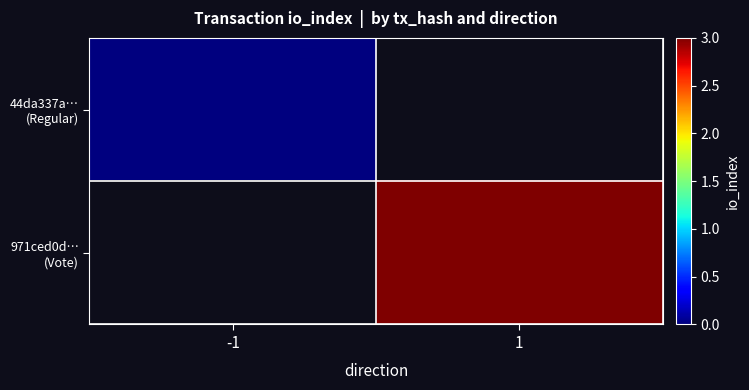

Count the number of data series in this chart.

2